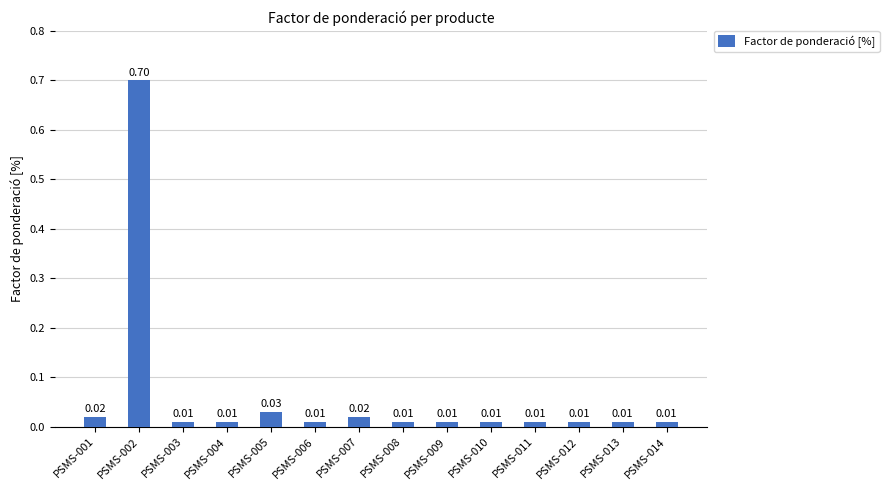

What is the sum of all values?

0.9